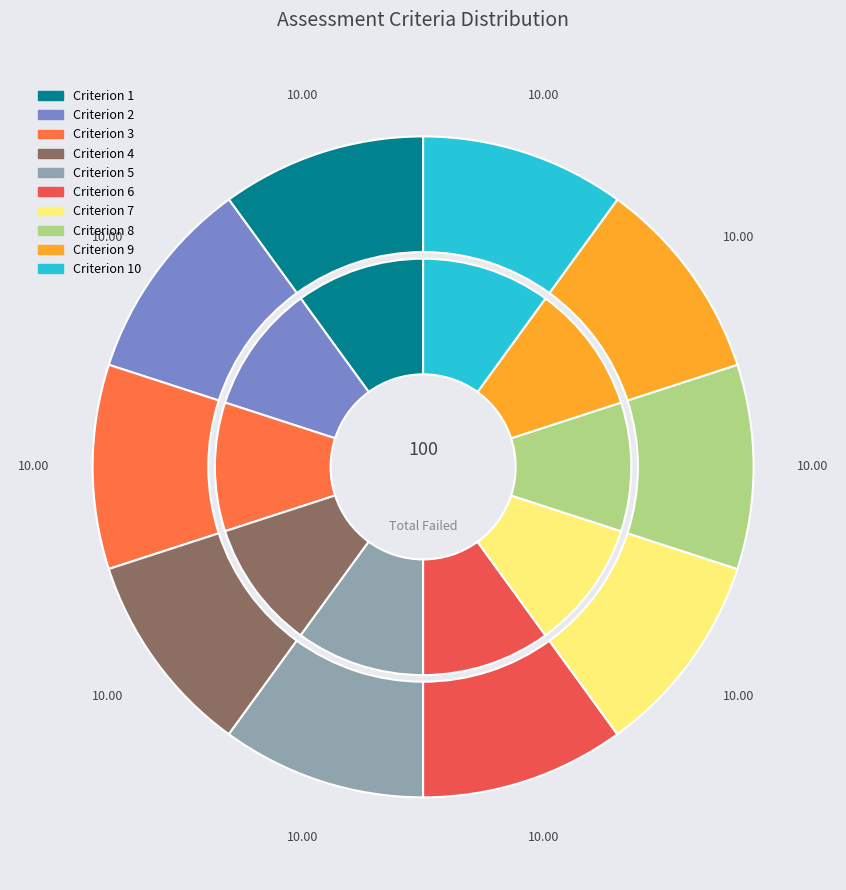

True or false: 5 accounts for 1% of the total.

False